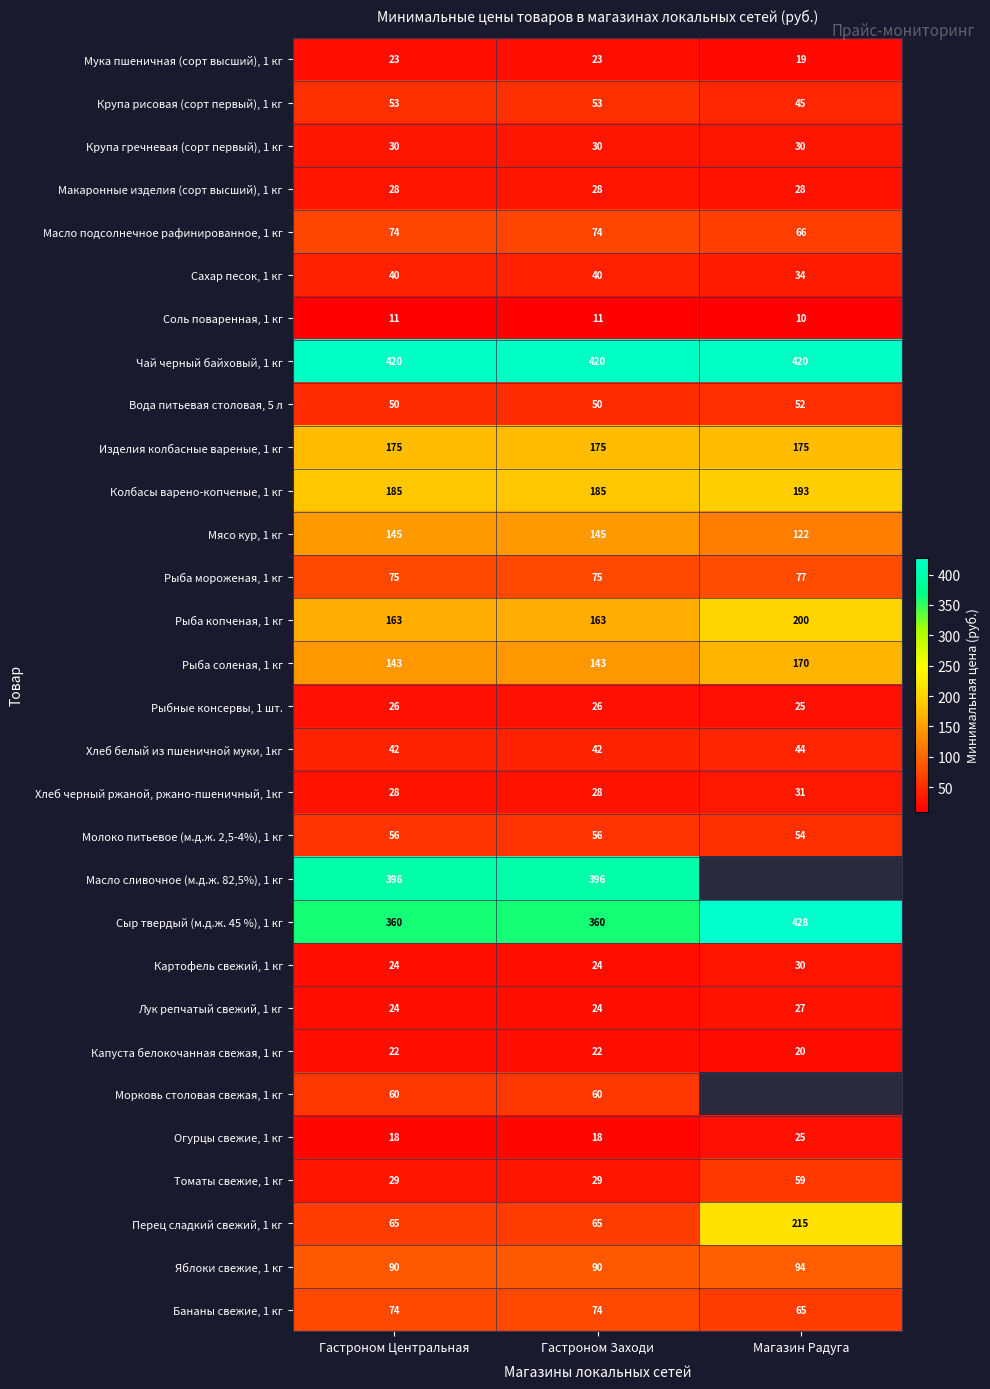

What is the total value across all series at Гастроном Заходи?

2929